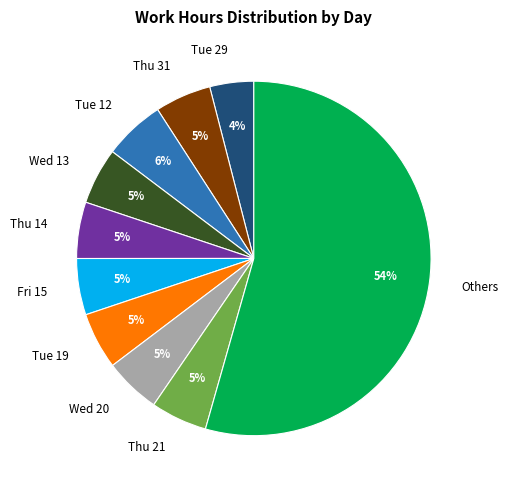

To the nearest percent, what percentage of the pie is Thu 14?

5%